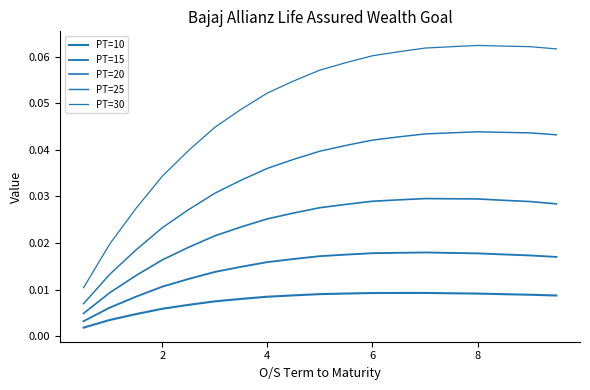

How many PT=30 values are between 0 and 1?

19